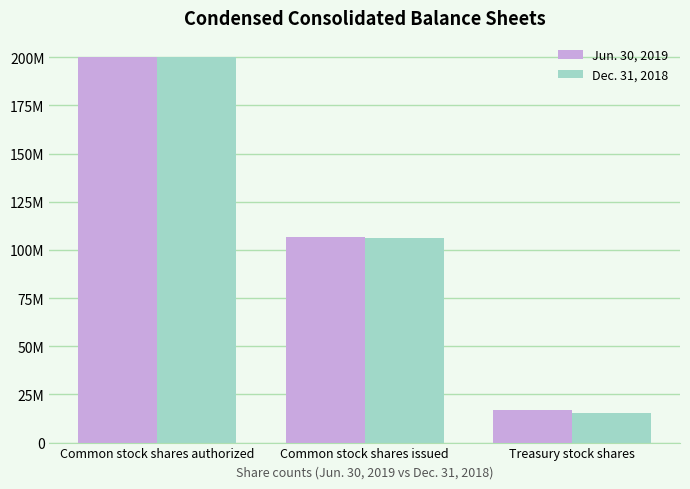

What is the difference between the maximum and second lowest values in the Jun. 30, 2019 series?

93303281